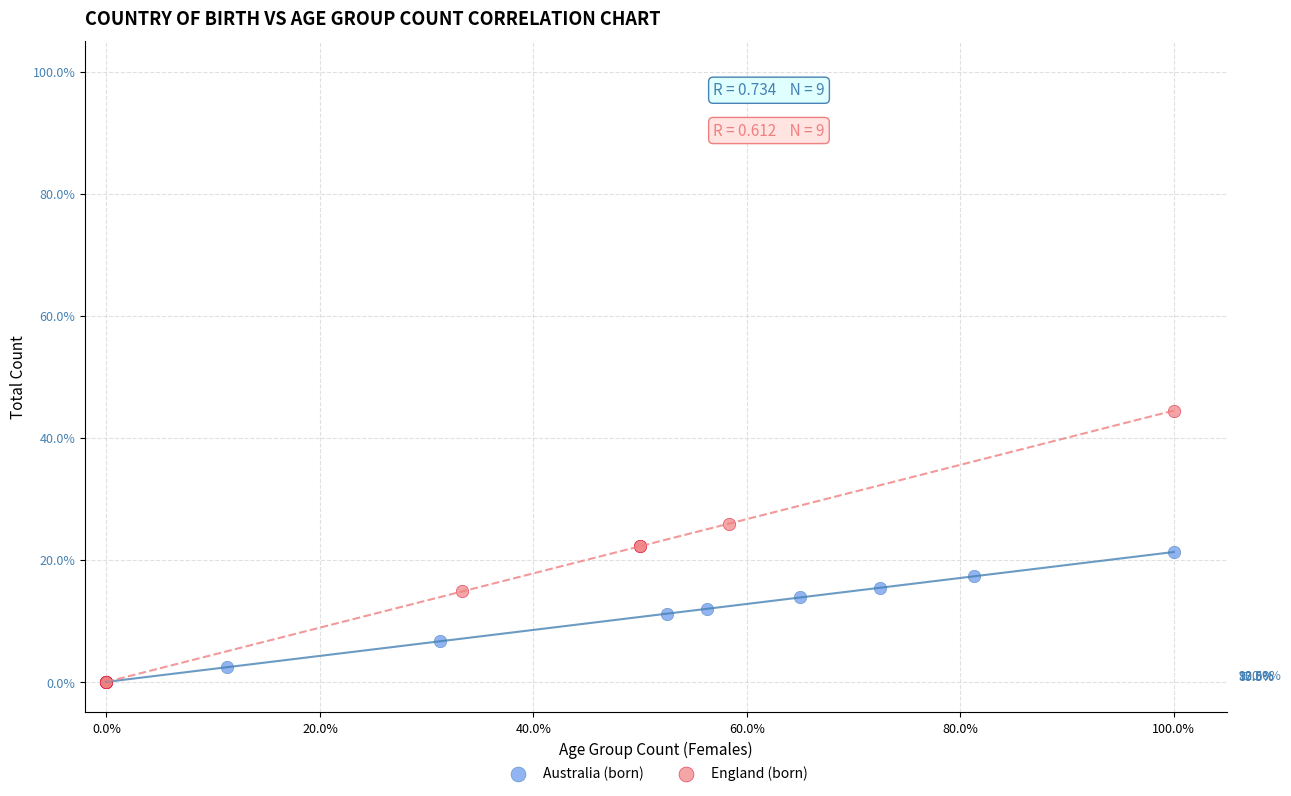

Which series contains the highest Y value?

England (born)